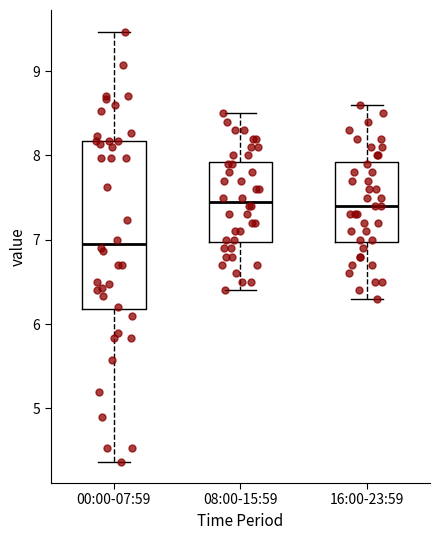

Reading left to right, transcribe this box plot: for each box, give where its median line is, the range the box spans, and where its two whiskers end, as read against the y-axis. The values are not printed on the chart, so give them approximately, as read against the axis.

00:00-07:59: median 7.0, box 6.2 to 8.2, whiskers 4.4 to 9.5
08:00-15:59: median 7.5, box 7.0 to 7.9, whiskers 6.4 to 8.5
16:00-23:59: median 7.4, box 7.0 to 7.9, whiskers 6.3 to 8.6